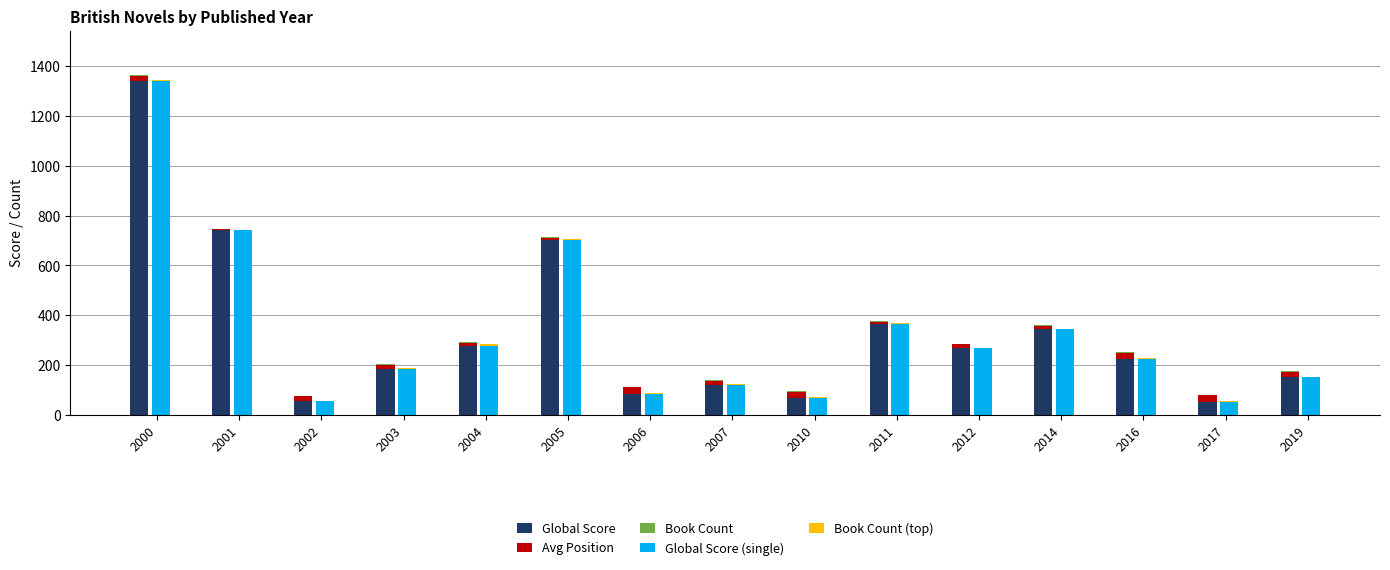

Is it true that Global Score equals 224 at 2016?

True